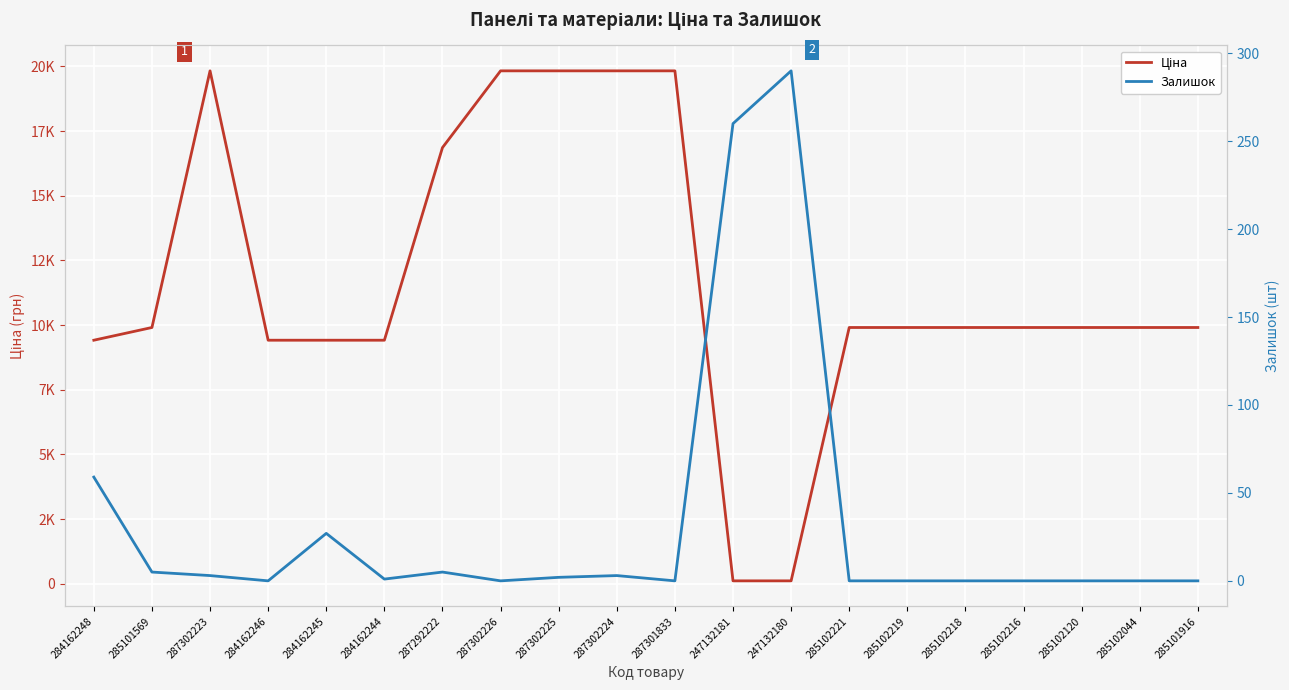

What position from the left is 285102221?

14